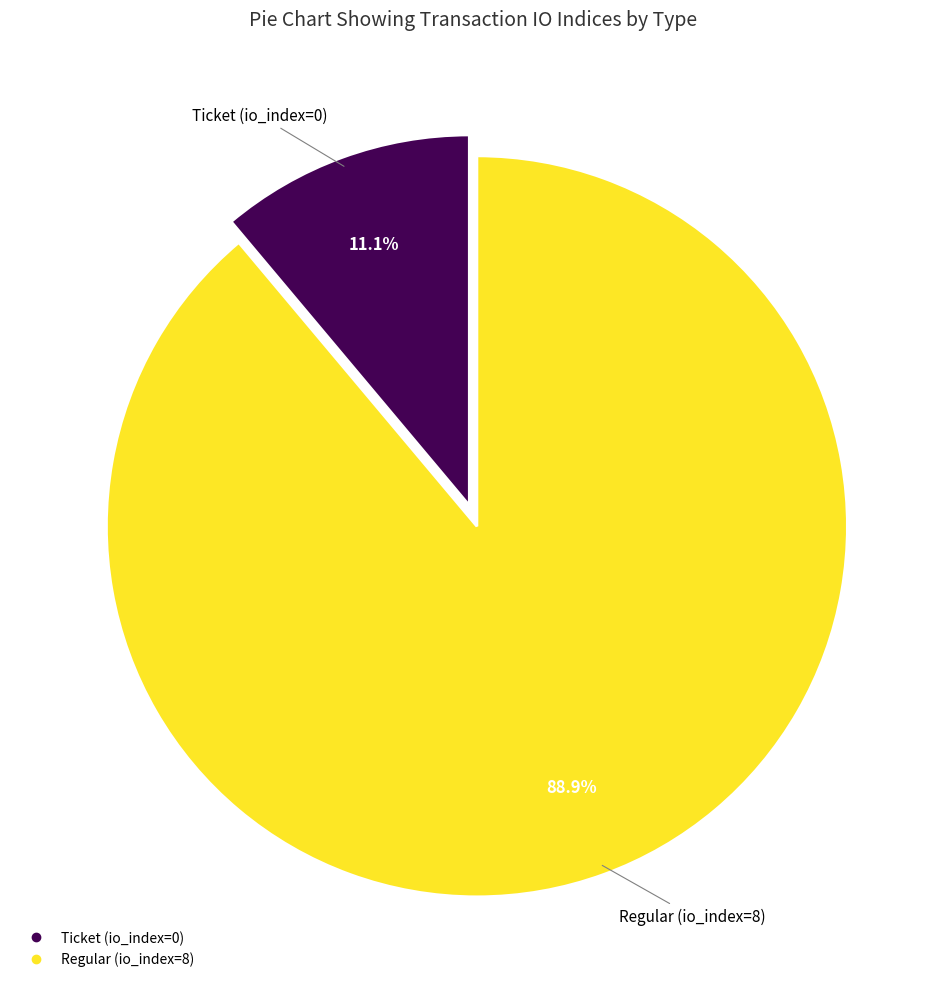

Approximately how many times larger is the value at Regular (io_index=8) compared to Ticket (io_index=0)?

8.0